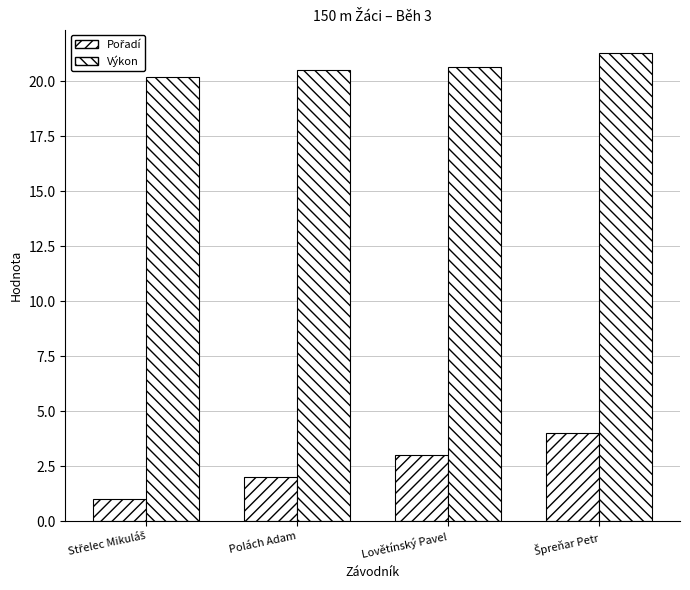

List the labels in order of Výkon value, smallest first.

Střelec Mikuláš, Polách Adam, Lovětínský Pavel, Špreňar Petr